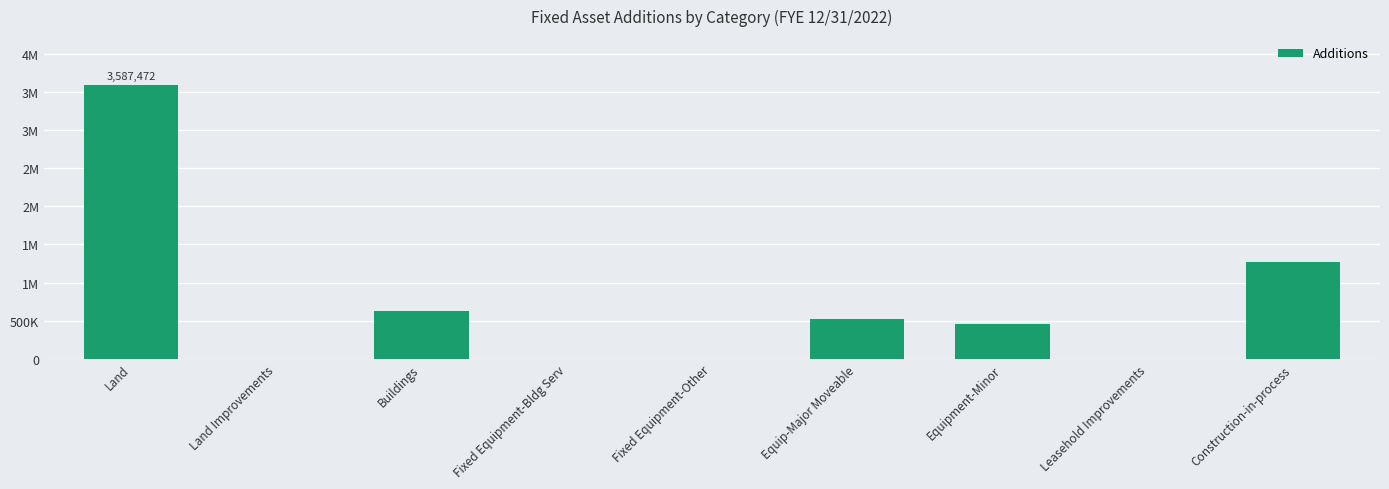

Are the bars horizontal?

No